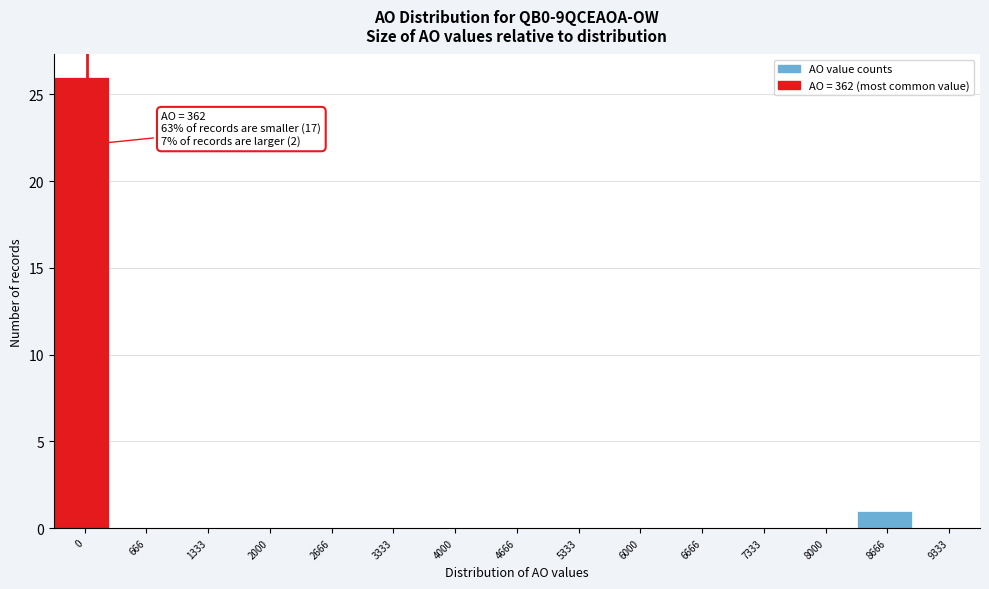

Reading left to right, what are all the values shown in this chart?

0=26	666=0	1333=0	2000=0	2666=0	3333=0	4000=0	4666=0	5333=0	6000=0	6666=0	7333=0	8000=0	8666=1	9333=0